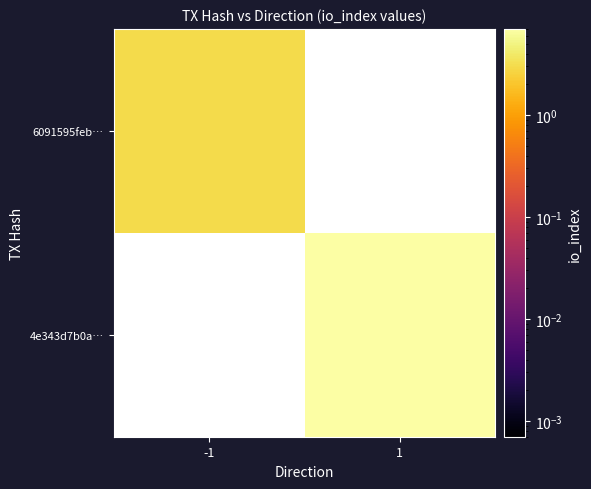

Is the value of 4e343d7b0a… at -1 greater than the value of 6091595feb… at 1?

No